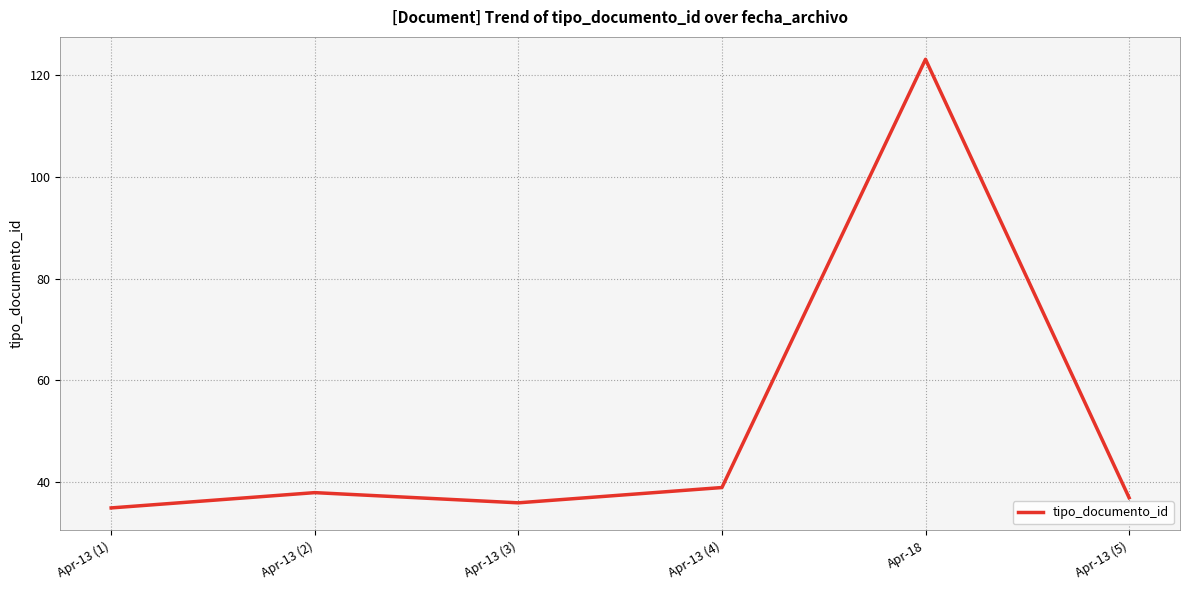

Reading left to right, what are all the values shown in this chart?

Apr-13 (1)=35	Apr-13 (2)=38	Apr-13 (3)=36	Apr-13 (4)=39	Apr-18=123	Apr-13 (5)=37